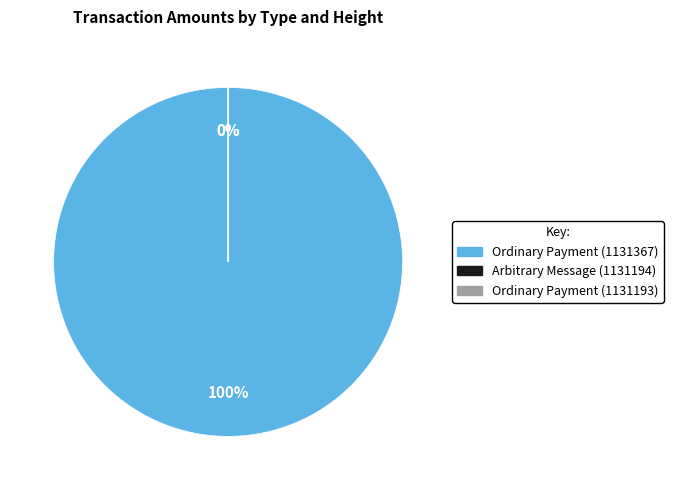

Rank the categories by value from highest to lowest.

Ordinary Payment (1131367), Ordinary Payment (1131193), Arbitrary Message (1131194)